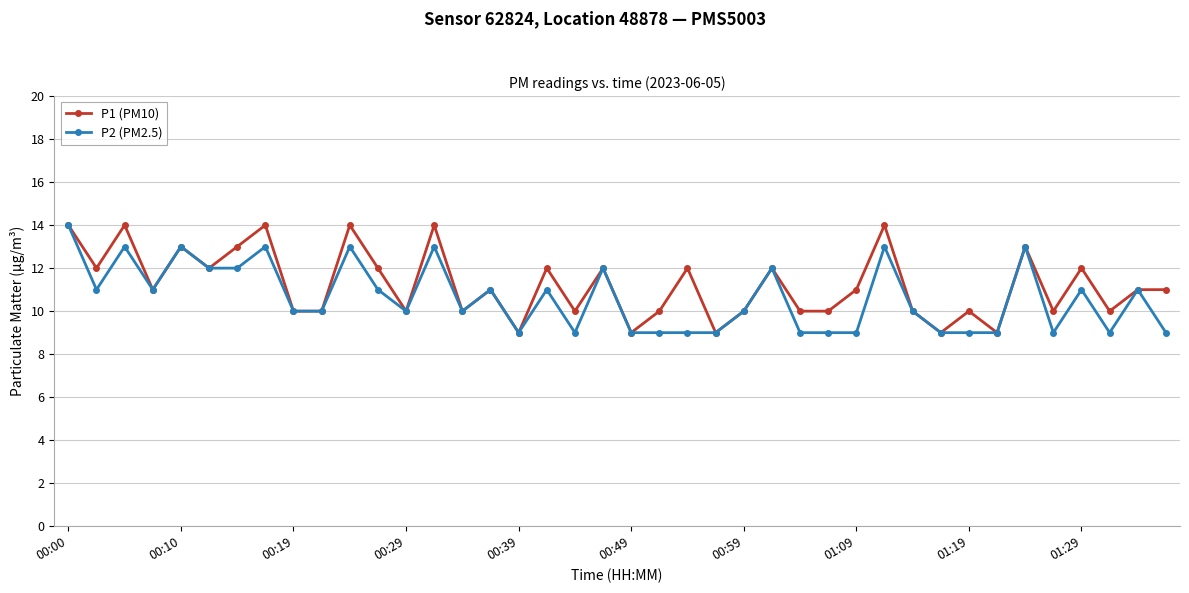

What is the highest value of the P2 (PM2.5) series?

14